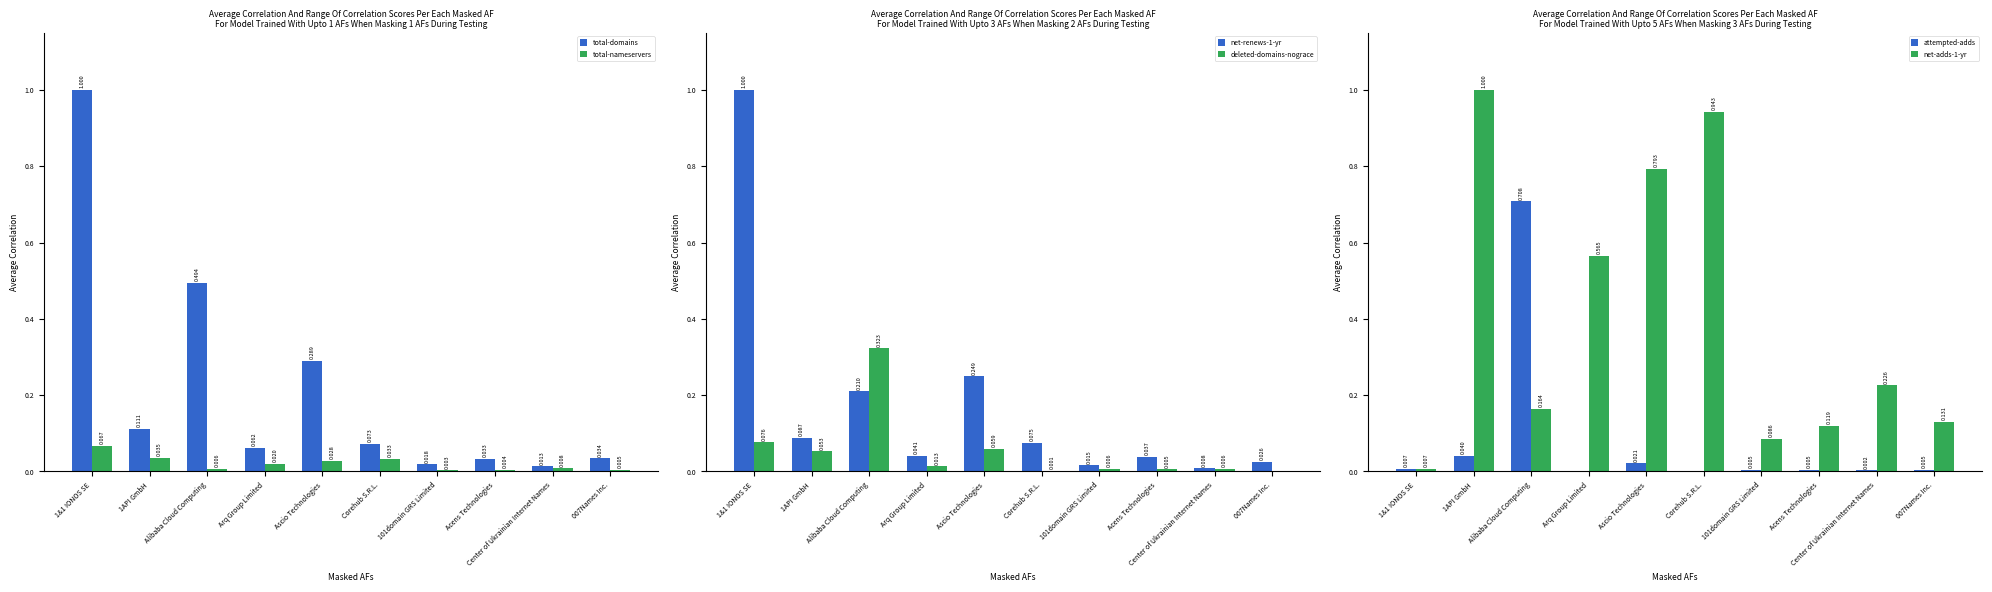

At which category does the chart reach its peak across all series?

1&1 IONOS SE